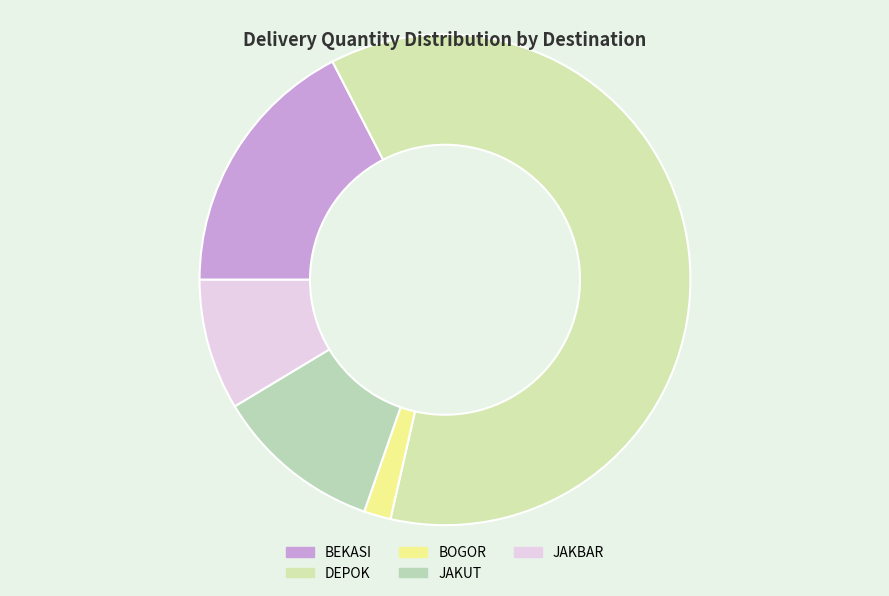

Does DEPOK account for over 50% of the chart?

Yes